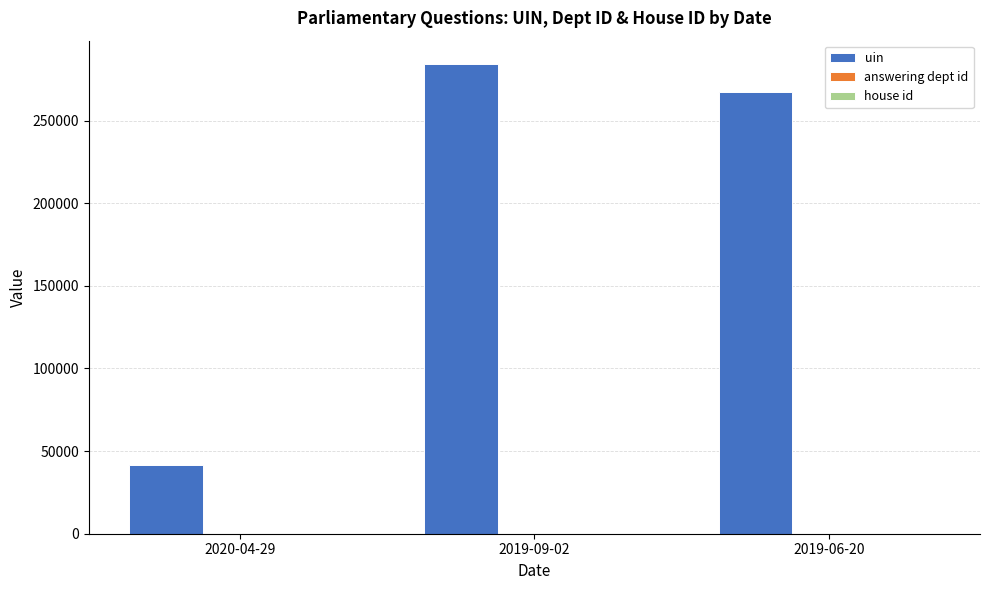

What is the sum of all uin values?

592829